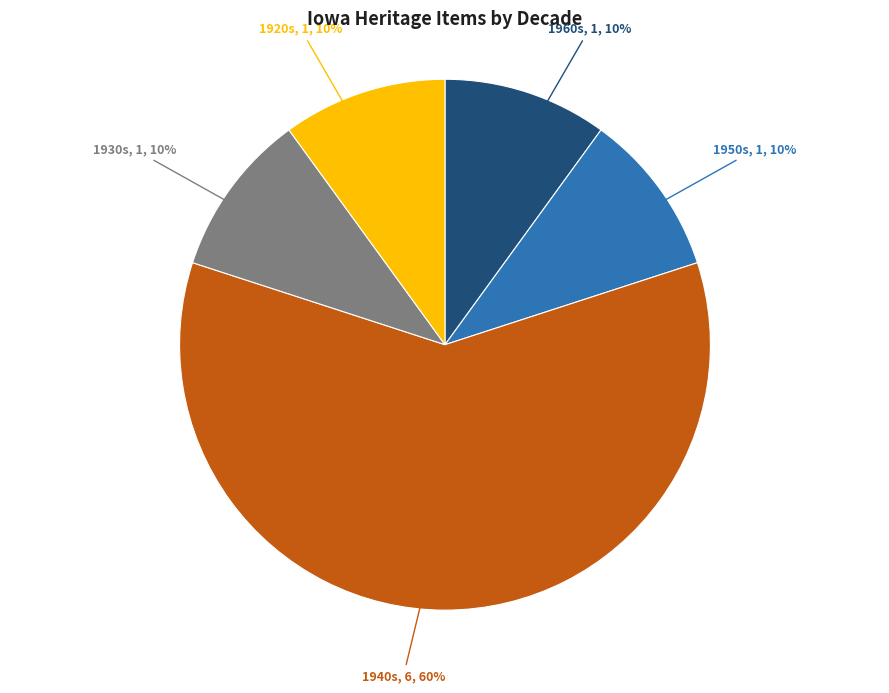

What is the largest slice in the pie chart?

1940s